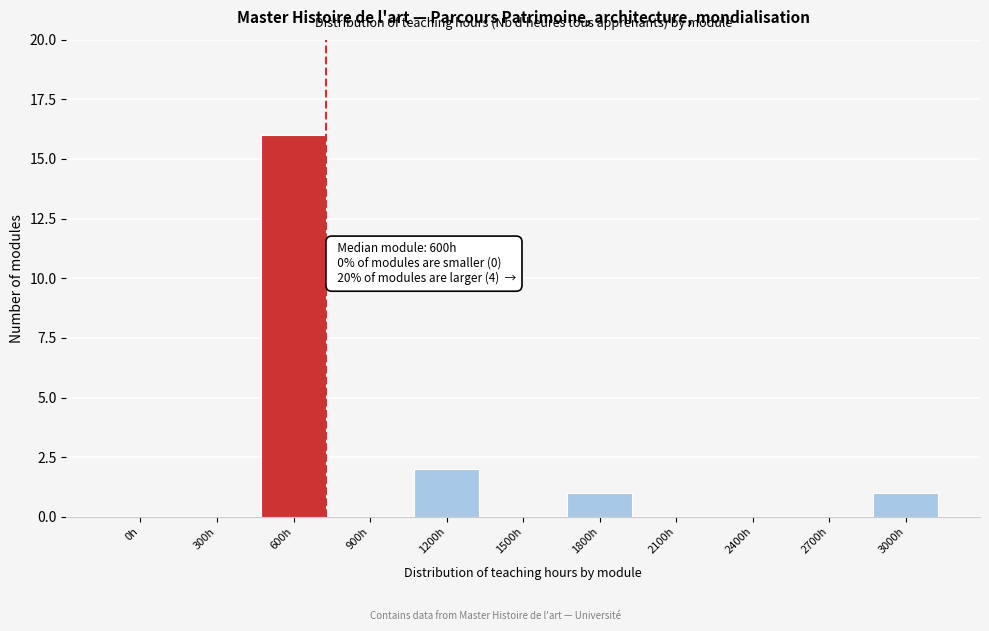

Reading left to right, transcribe all the data shown in this chart.

0h=0	300h=0	600h=16	900h=0	1200h=2	1500h=0	1800h=1	2100h=0	2400h=0	2700h=0	3000h=1